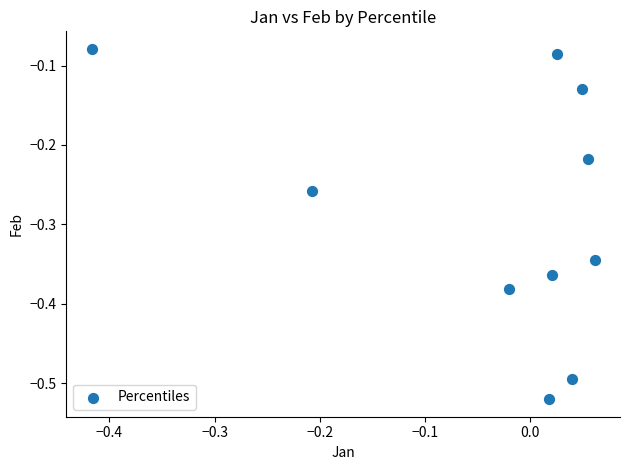

What is the range of Y values (max minus min)?

0.4